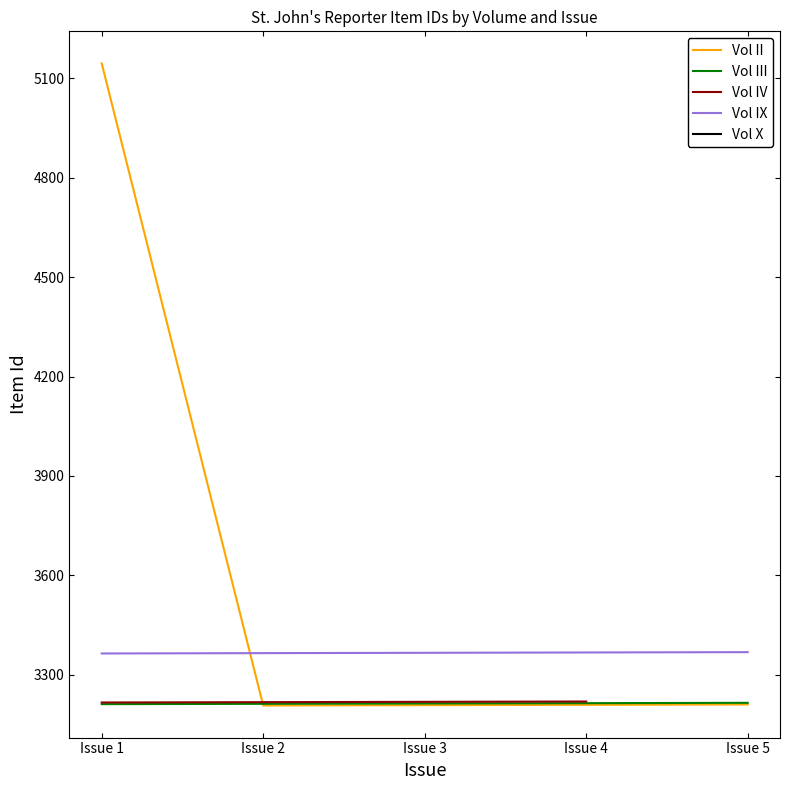

Is the value of Vol II at Issue 3 greater than the value of Vol III at Issue 2?

No